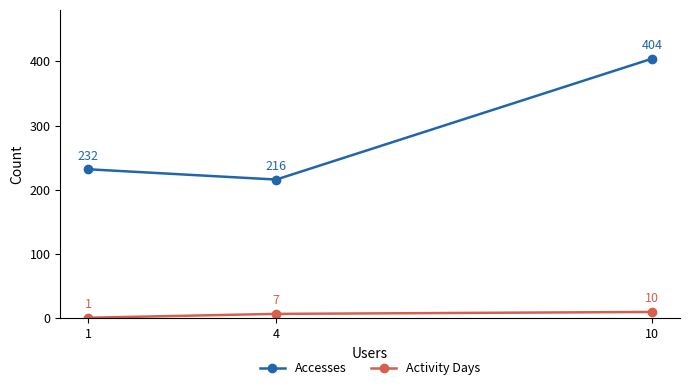

What is the sum of all Accesses values?

852